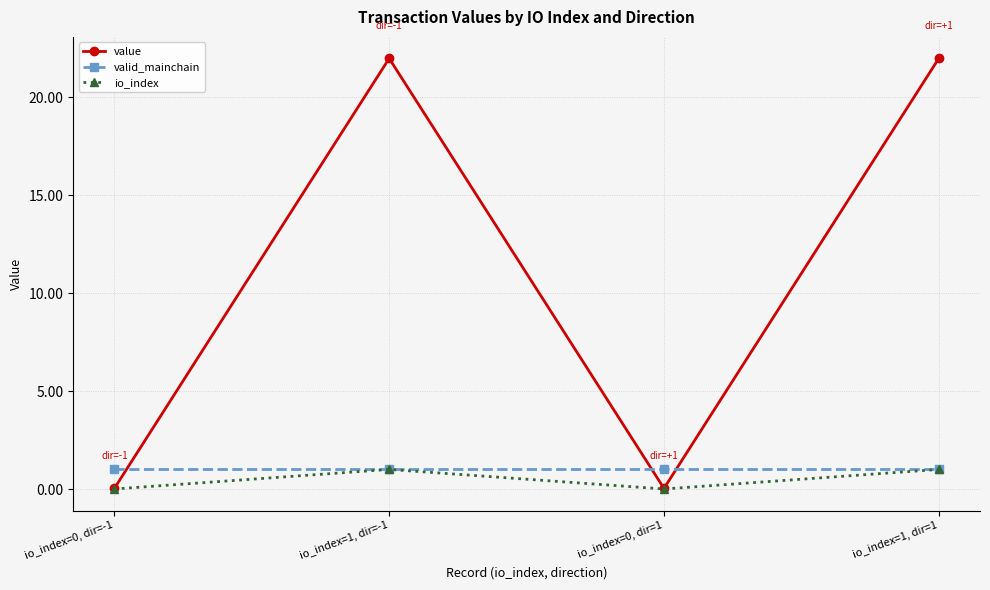

How many series are shown in this chart?

3